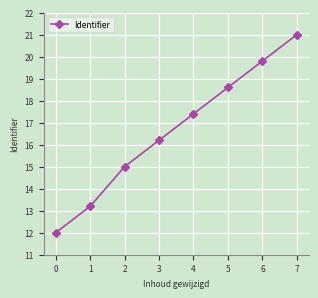

What is the change in value from 0 to 2?

+3.0